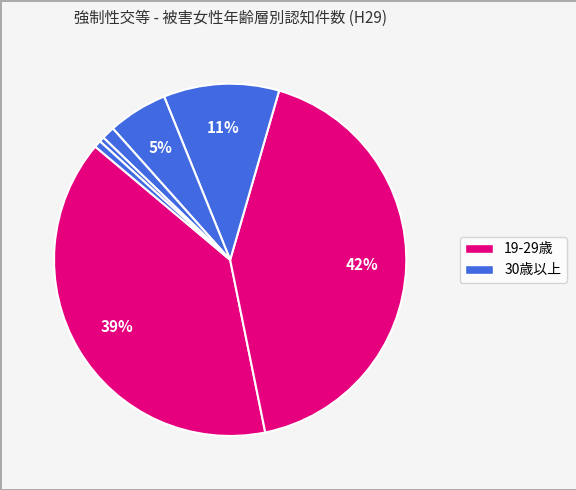

How many slices are in this pie chart?

7